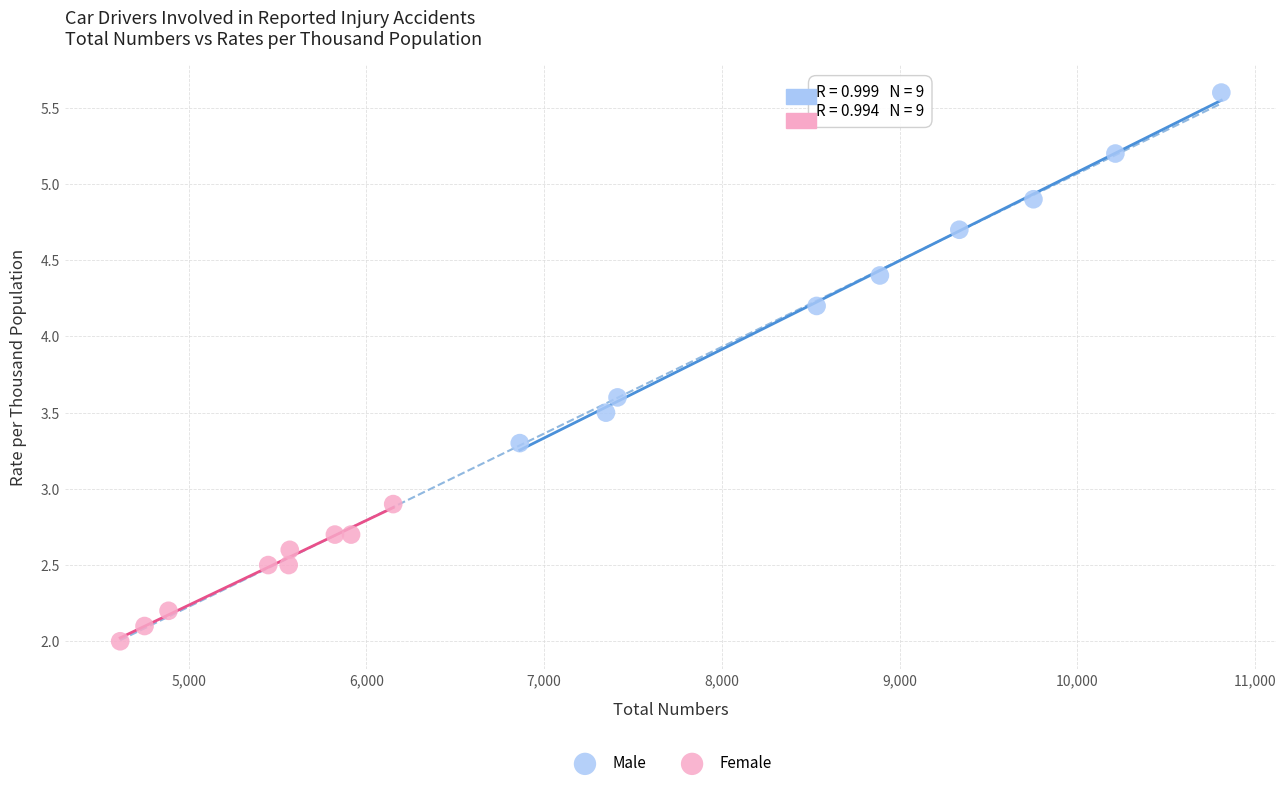

Which series reaches the maximum Y coordinate?

Male